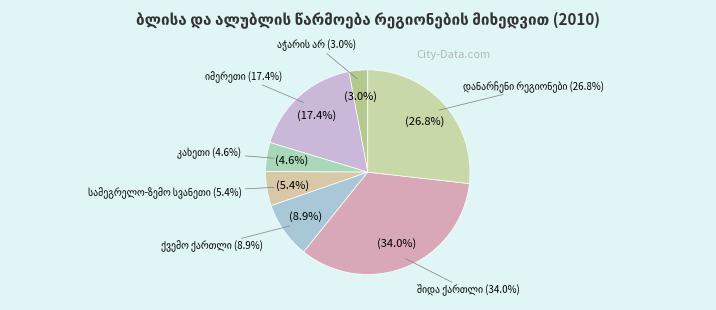

How many segments does this pie chart have?

7